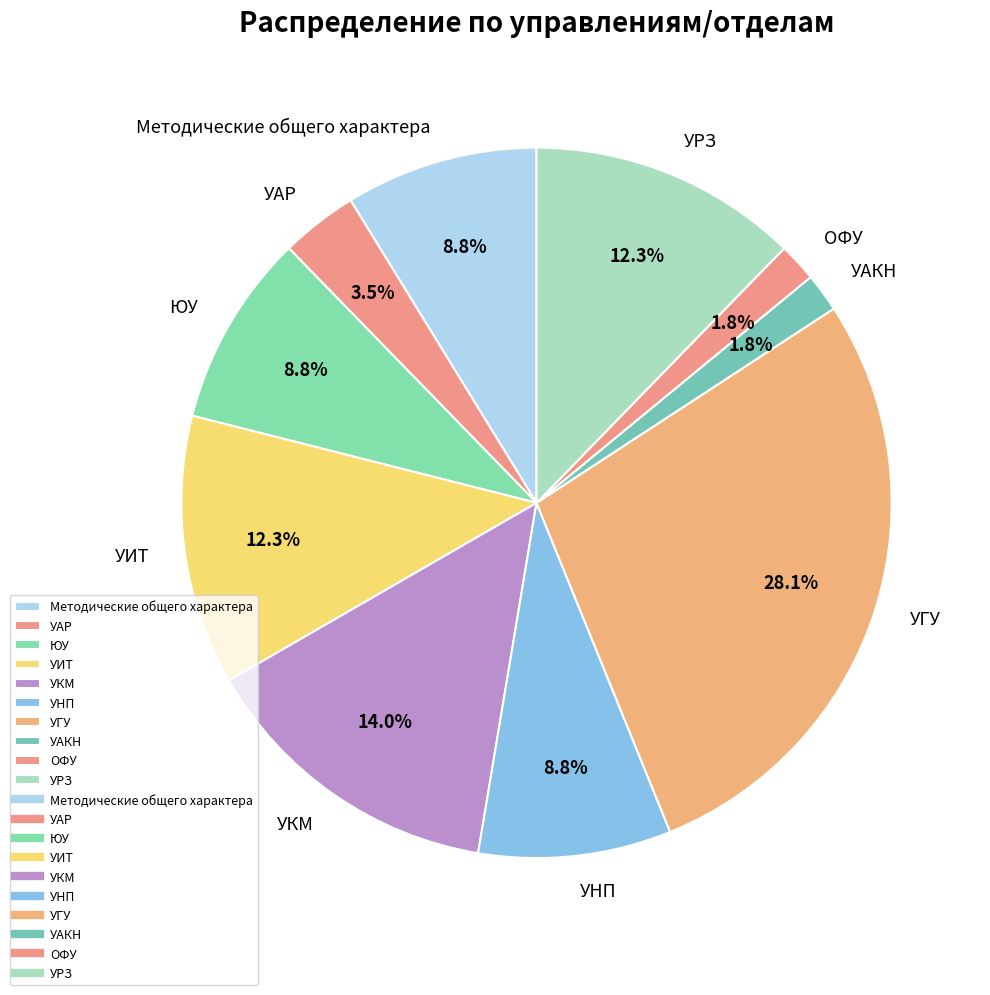

Which has a higher value, ЮУ or УИТ?

УИТ